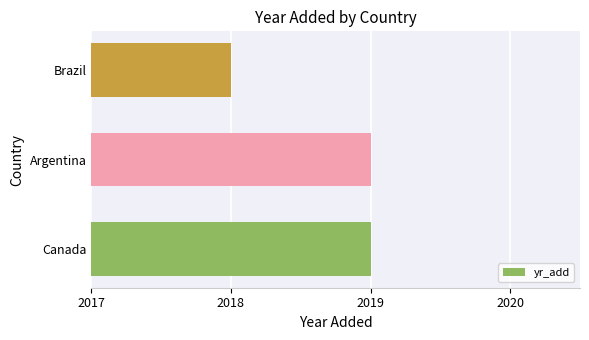

What is the ratio of the value at Argentina to the value at Canada?

1.0